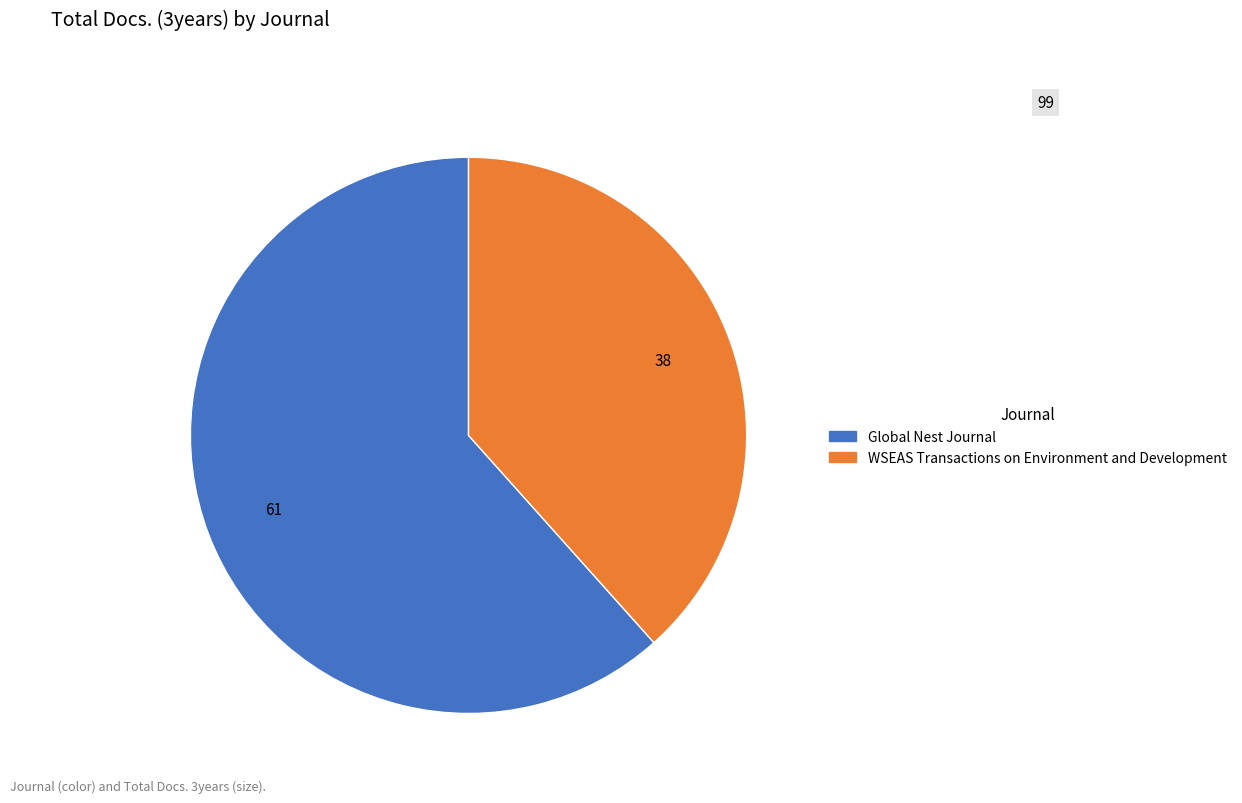

Between WSEAS Transactions on Environment and Development and Global Nest Journal, which is larger?

Global Nest Journal